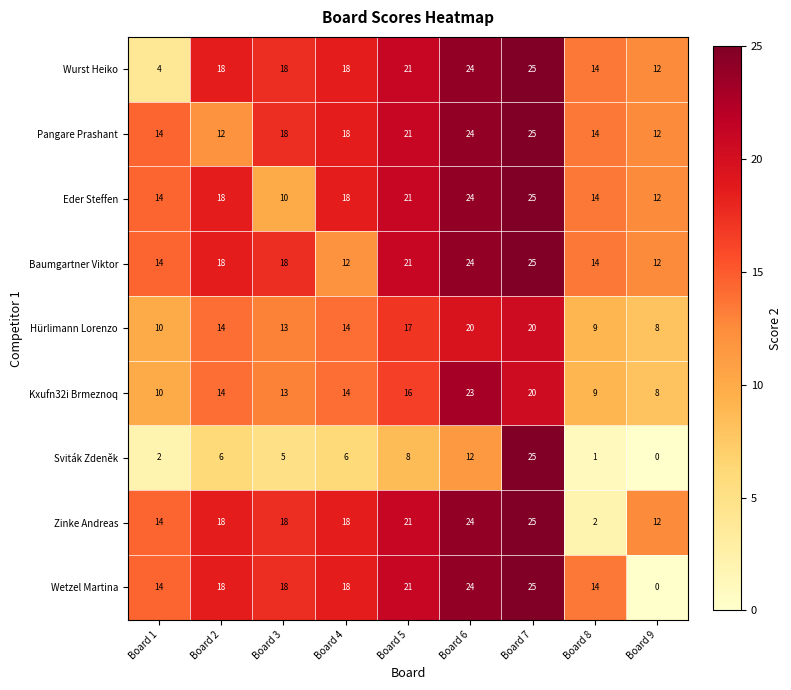

What is the sum of the Baumgartner Viktor values at Board 2 and Board 4?

30